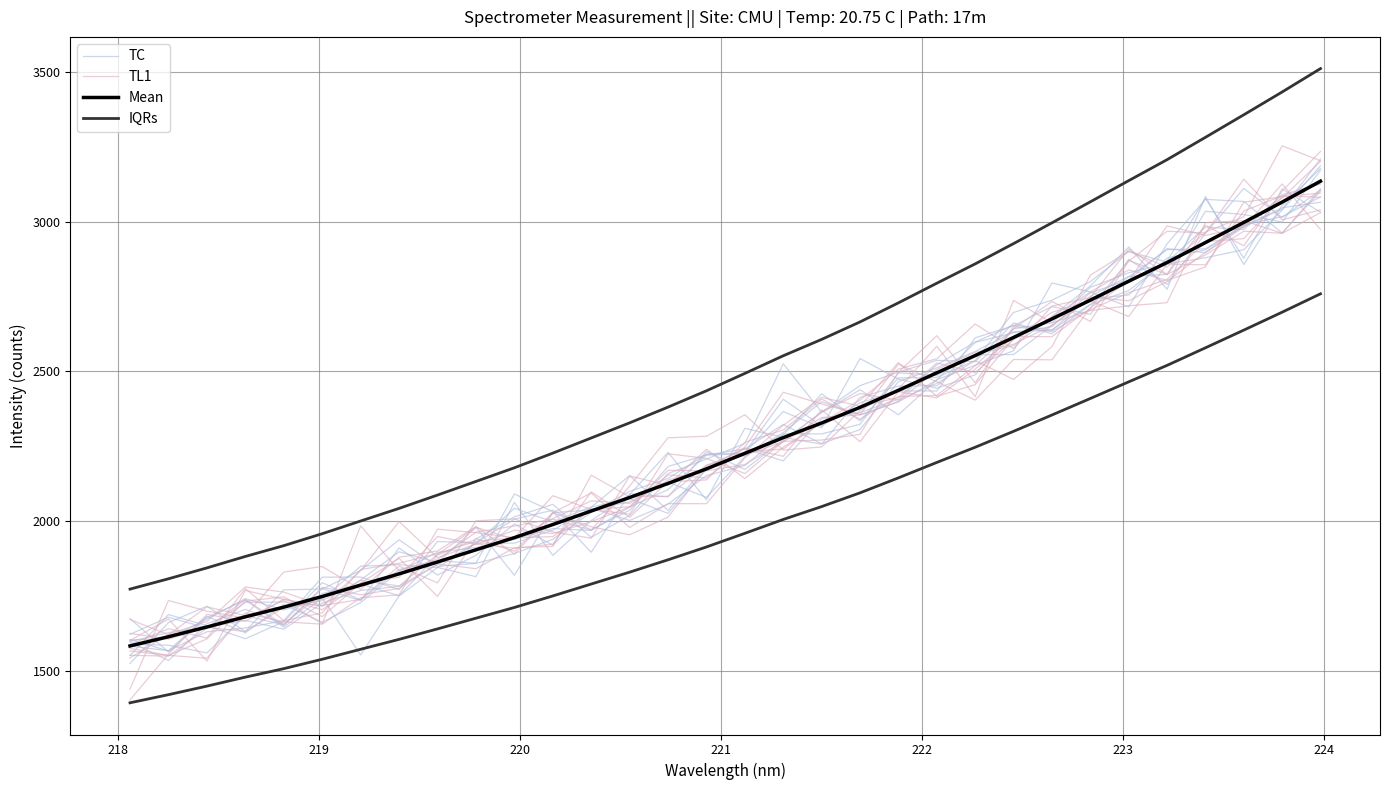

At which category does TL1 reach its first local valley?

219